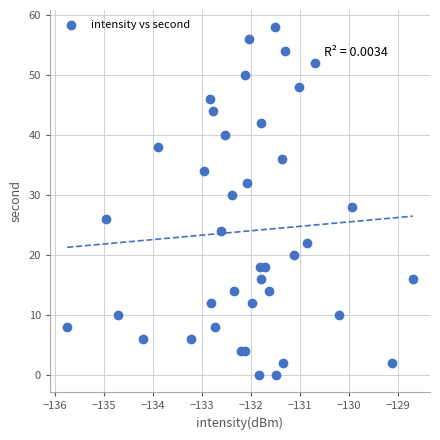

What is the range of Y values (max minus min)?

58